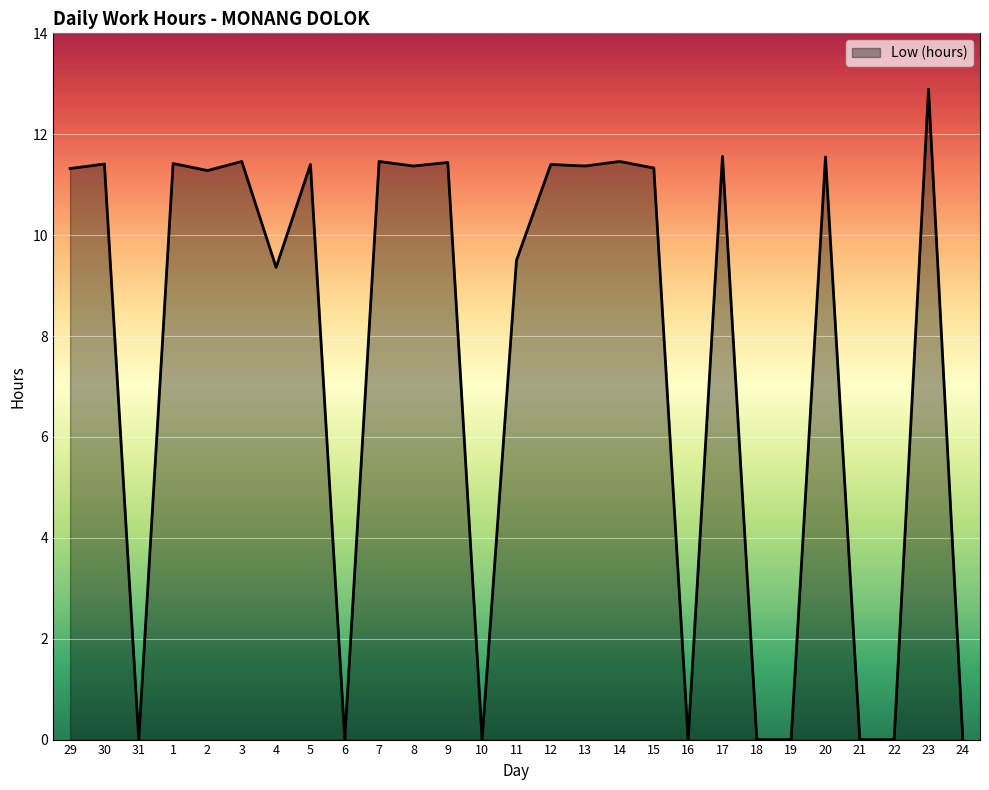

The chart shows a value of 2.5 at 7. True or false?

False